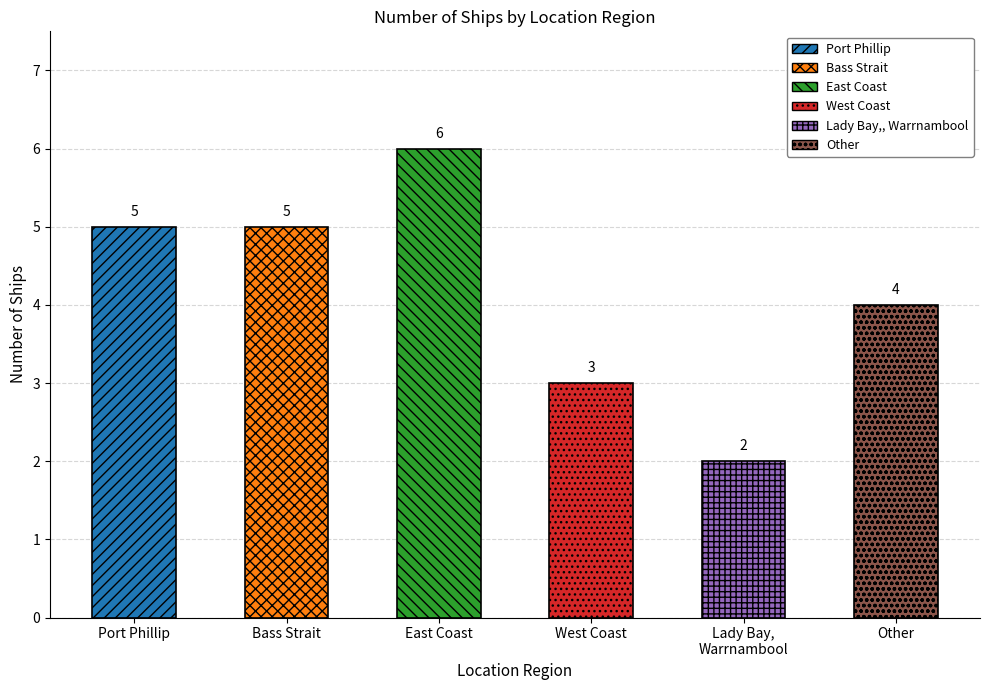

How many values are below 5?

3